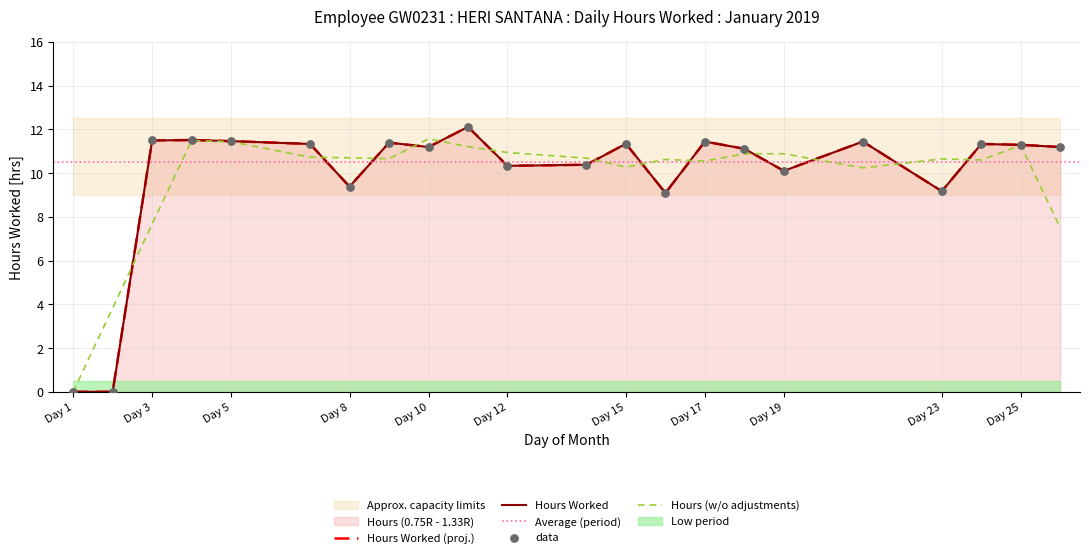

Approximately how many times larger is the value at 9 compared to 5?

1.0